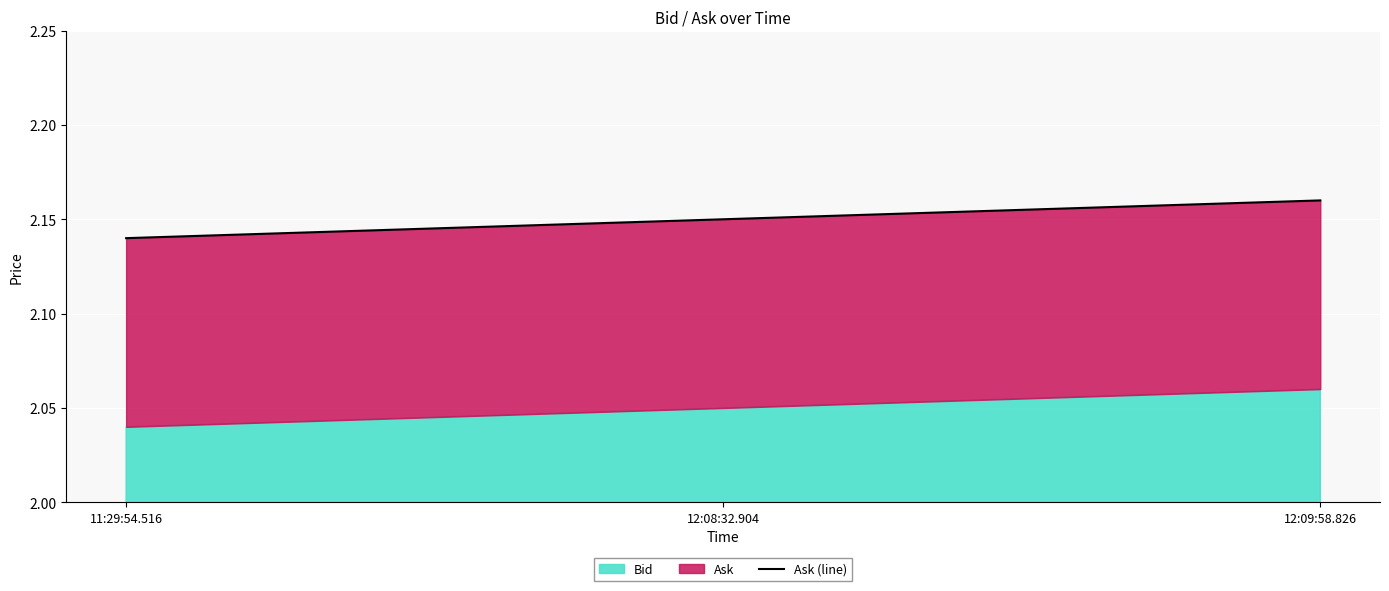

What position from the right is 11:29:54.516?

3